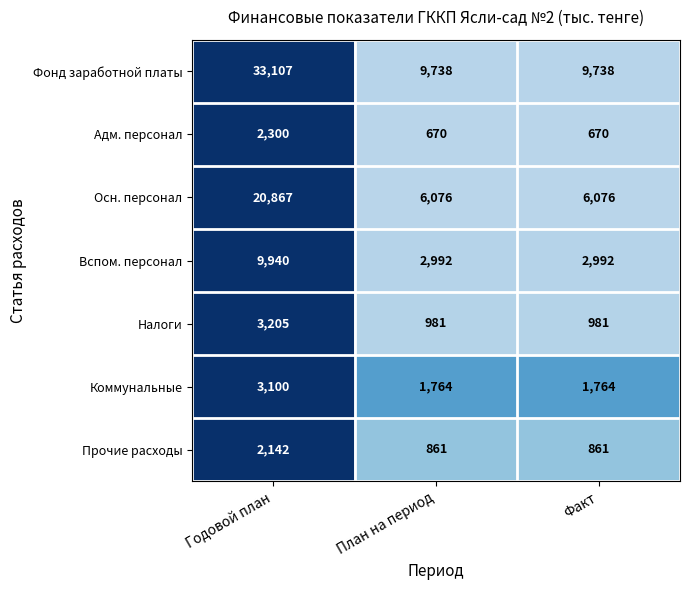

Reading right to left, extract all data points from this chart.

Фонд заработной платы: Факт=9738	План на период=9738	Годовой план=33107
Адм. персонал: Факт=670	План на период=670	Годовой план=2300
Осн. персонал: Факт=6076	План на период=6076	Годовой план=20867
Вспом. персонал: Факт=2992	План на период=2992	Годовой план=9940
Налоги: Факт=981	План на период=981	Годовой план=3205
Коммунальные: Факт=1764	План на период=1764	Годовой план=3100
Прочие расходы: Факт=861	План на период=861	Годовой план=2142